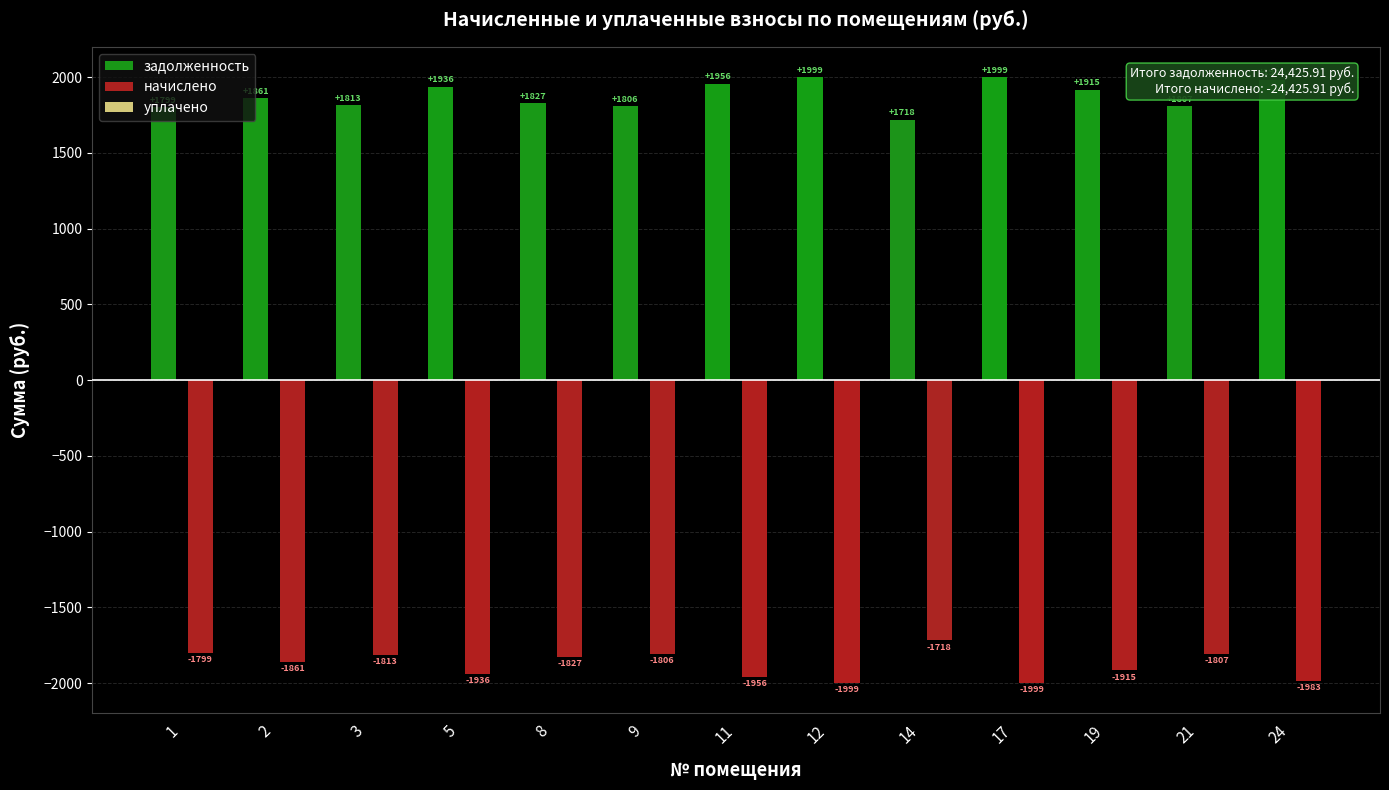

Which category has the lowest value in the задолженность series?

14